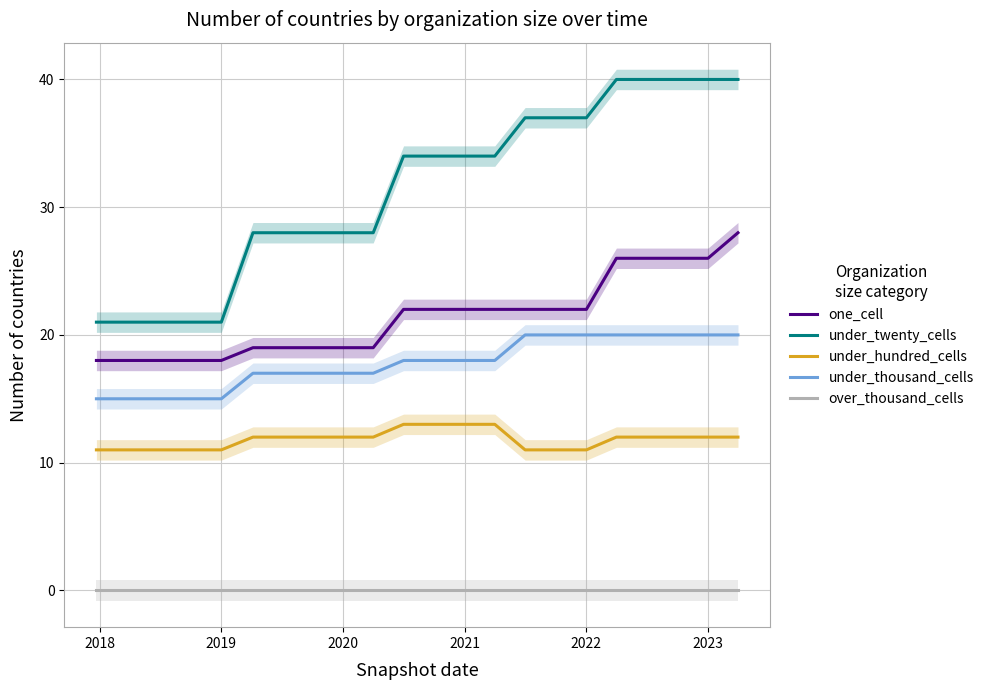

Is it true that under_hundred_cells equals 3 at 2019?

False